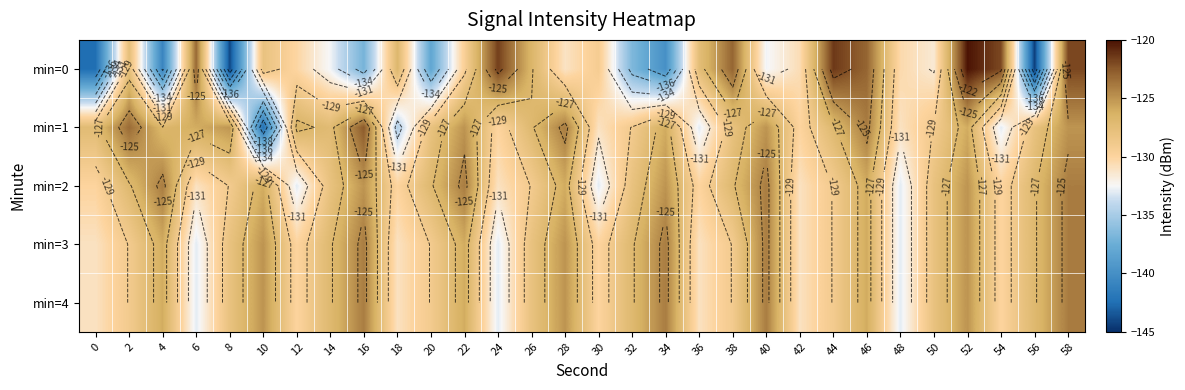

What is the average value of the min=2 series?

-128.0